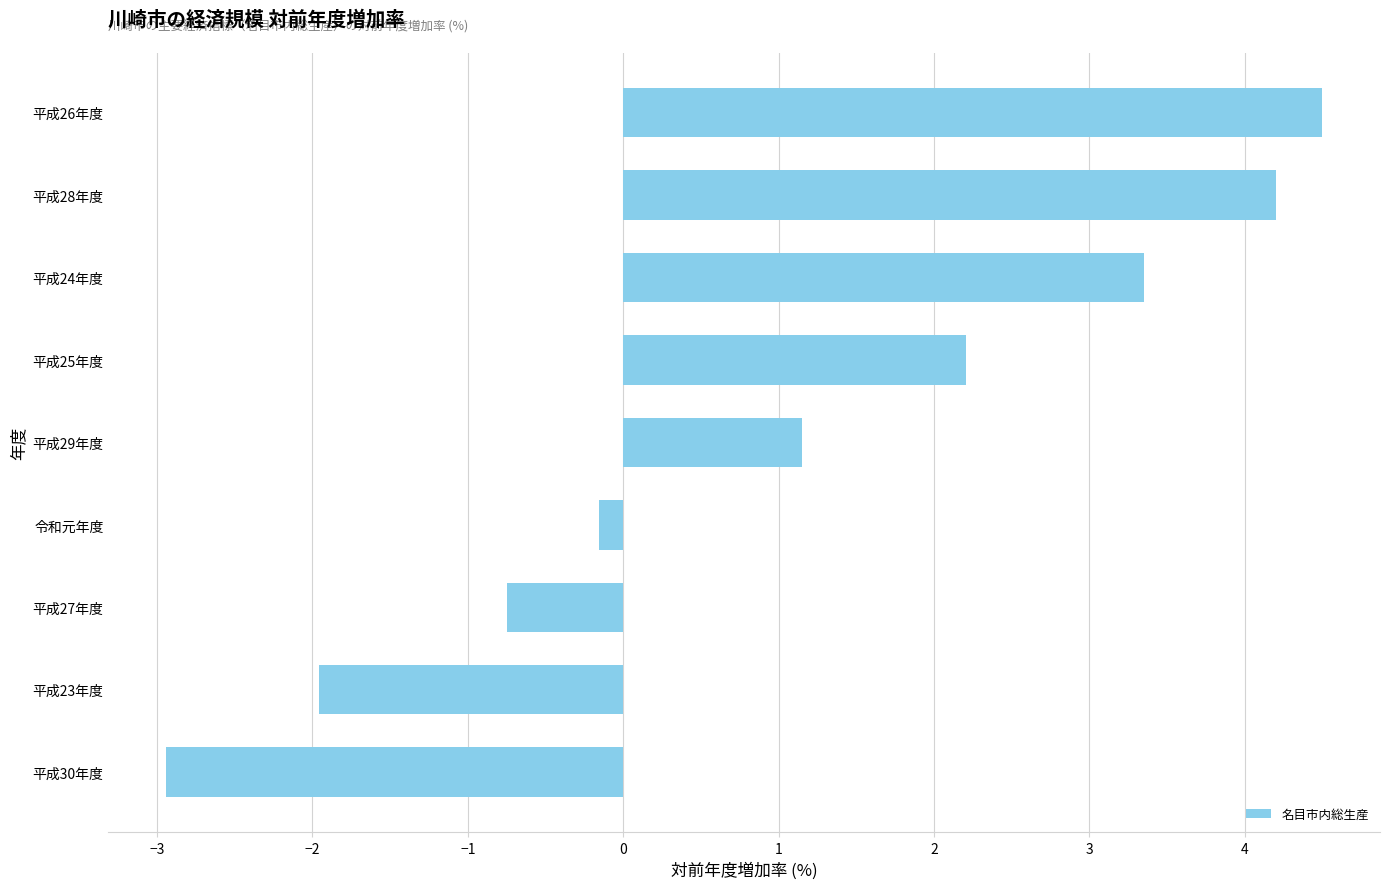

Is it true that the value at 平成30年度 is -0.9?

False